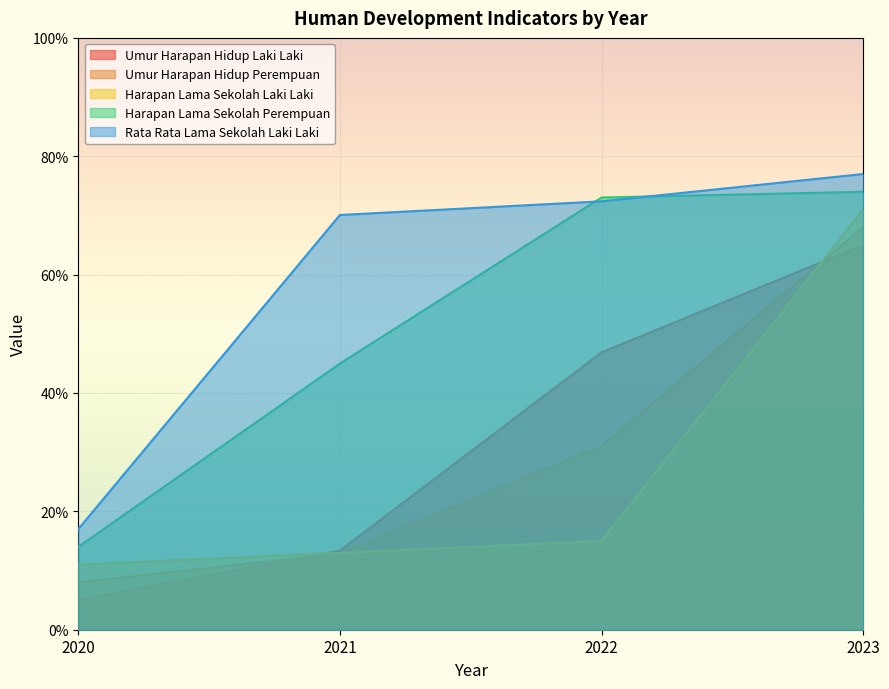

At how many categories does at least one series exceed 10?

4